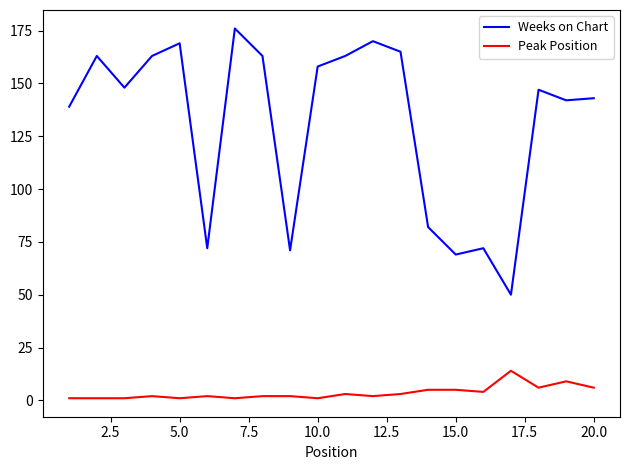

What is the difference between the maximum and minimum values in the Peak Position series?

13